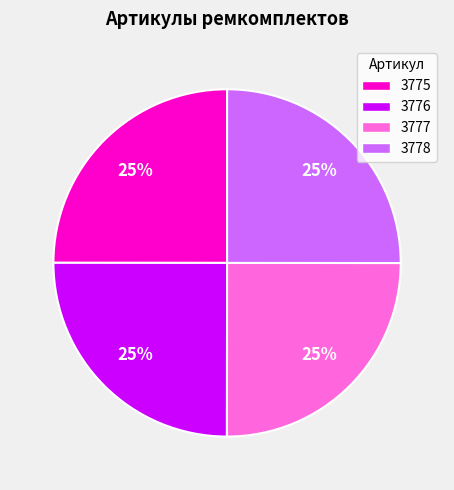

To the nearest percent, what is the combined percentage of 3776 and 3778?

50%